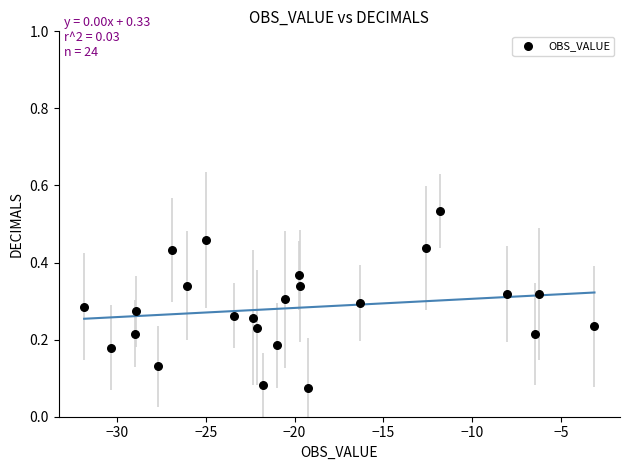

What is the range of X values (max minus min)?

28.7